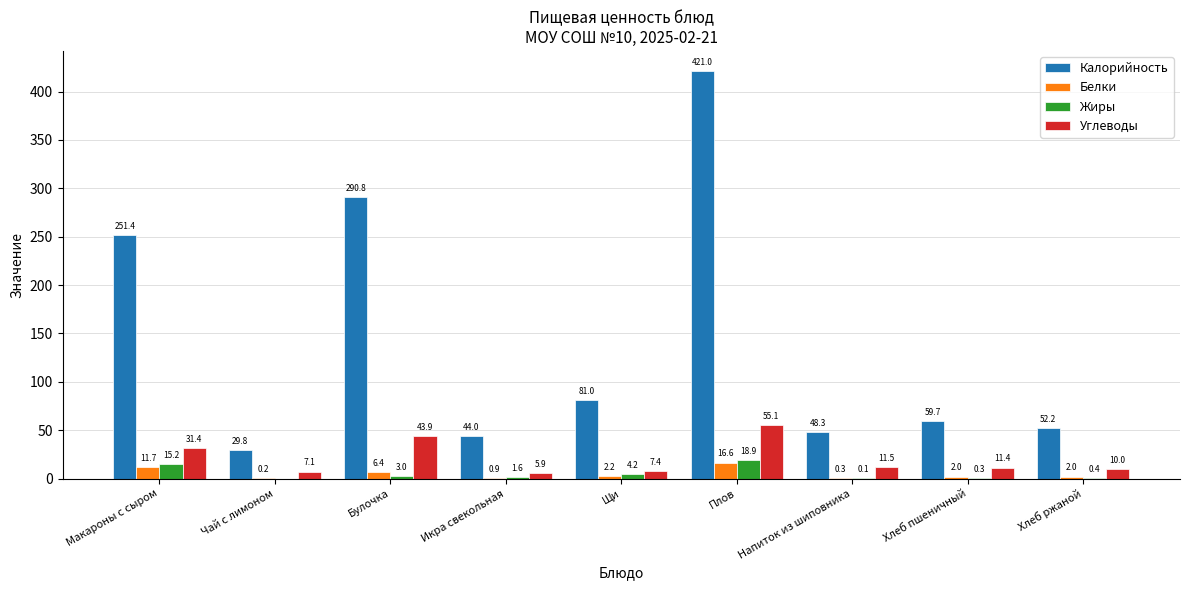

Between Икра свекольная and Щи, which series saw the biggest shift?

Калорийность